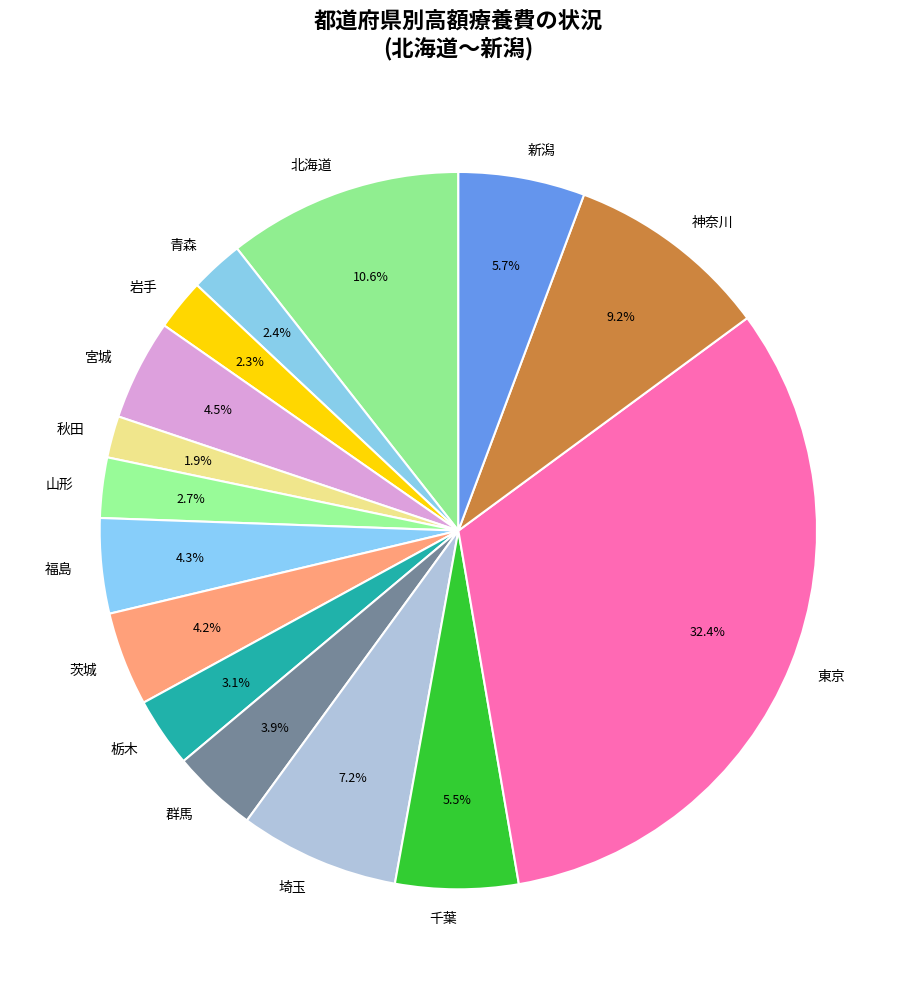

Which slice is the largest?

東京